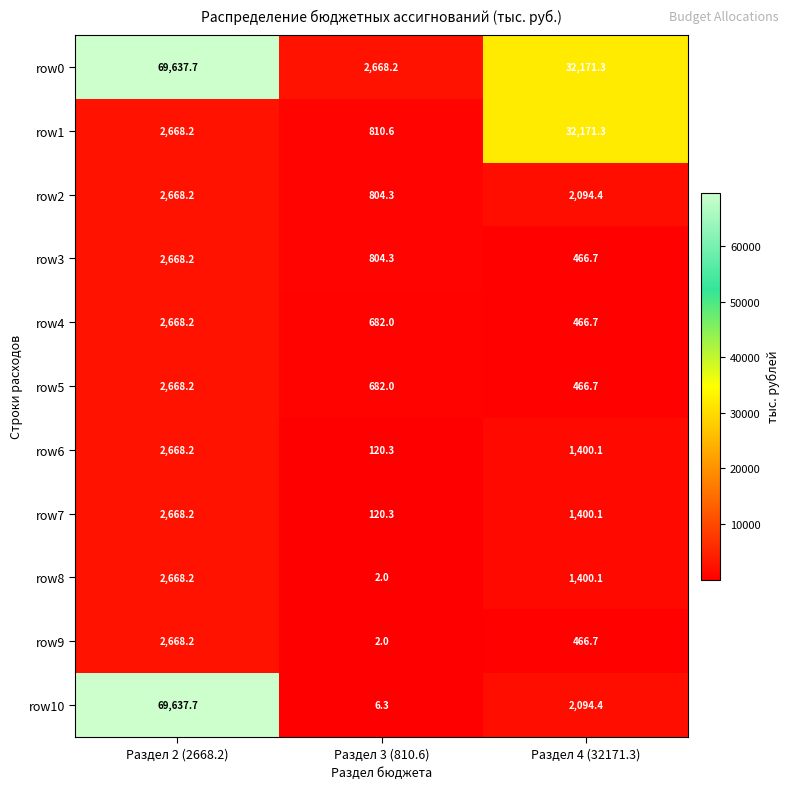

Read the row2 value at Раздел 2 (2668.2).

2668.2